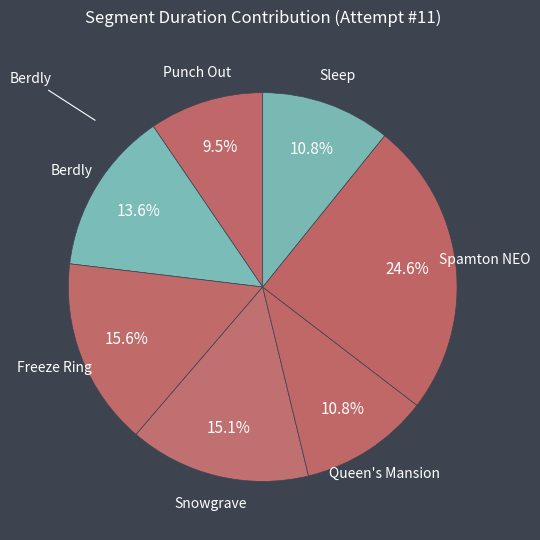

How many segments does this pie chart have?

7